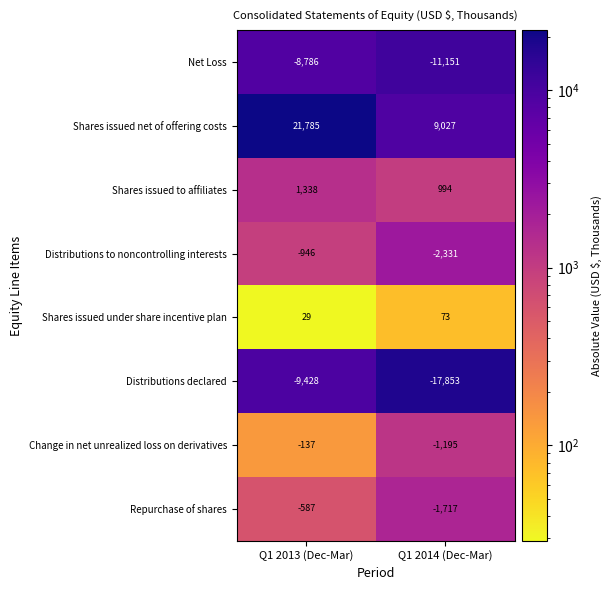

What is the highest value of the Repurchase of shares series?

-587